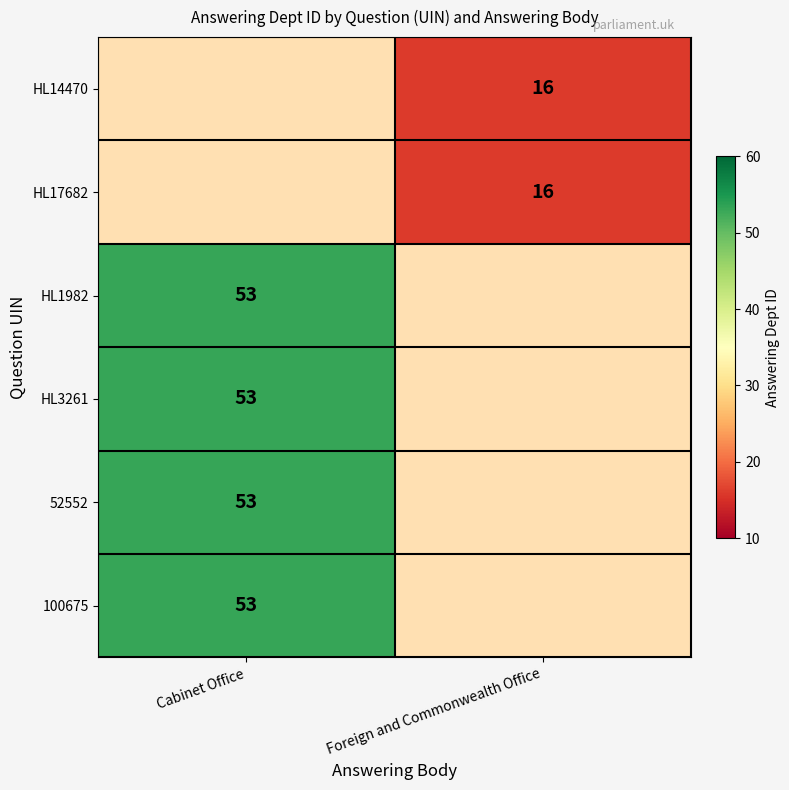

The value of HL3261 at Cabinet Office is 53. True or false?

True